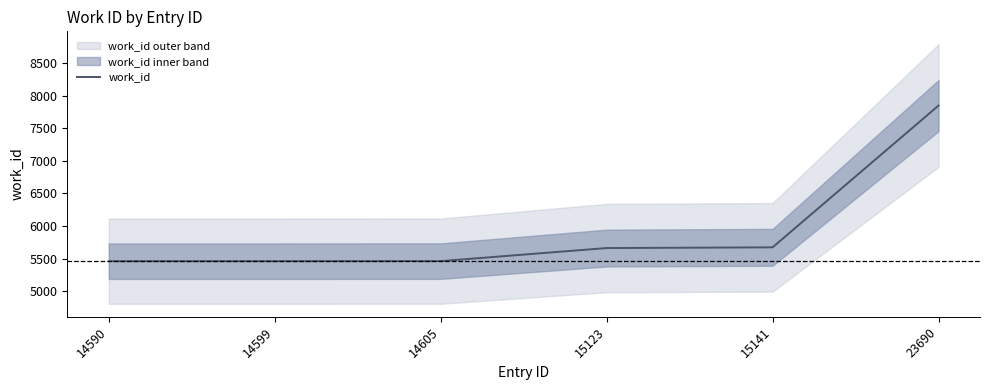

The value at 23690 is 13824. True or false?

False